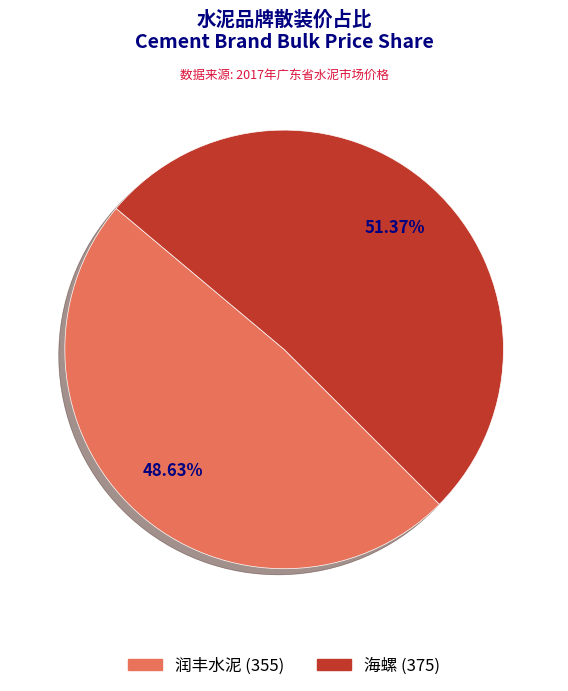

To the nearest percent, what is the difference between the largest and smallest slice percentages?

3%